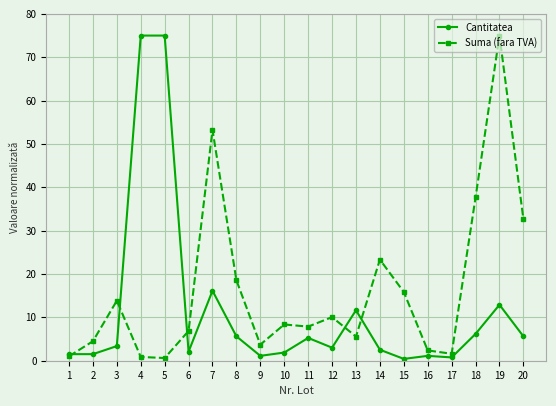

Between 13 and 19, which series saw the biggest shift?

Suma (fara TVA)